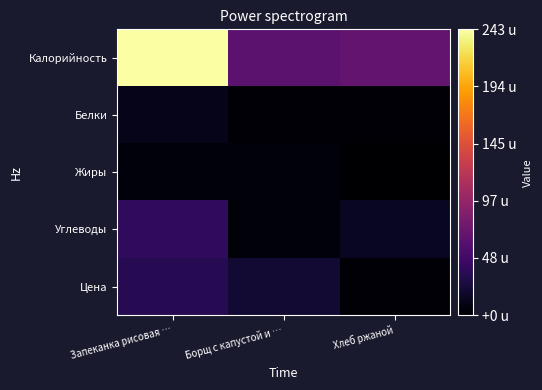

Reading left to right, what are all the values shown in this chart?

Калорийность: Запеканка рисовая …=243.0	Борщ с капустой и …=64.0	Хлеб ржаной=68.0
Белки: Запеканка рисовая …=10.5	Борщ с капустой и …=2.5	Хлеб ржаной=2.0
Жиры: Запеканка рисовая …=4.9	Борщ с капустой и …=3.9	Хлеб ржаной=0.0
Углеводы: Запеканка рисовая …=39.0	Борщ с капустой и …=4.3	Хлеб ржаной=15.0
Цена: Запеканка рисовая …=34.4	Борщ с капустой и …=21.4	Хлеб ржаной=3.0